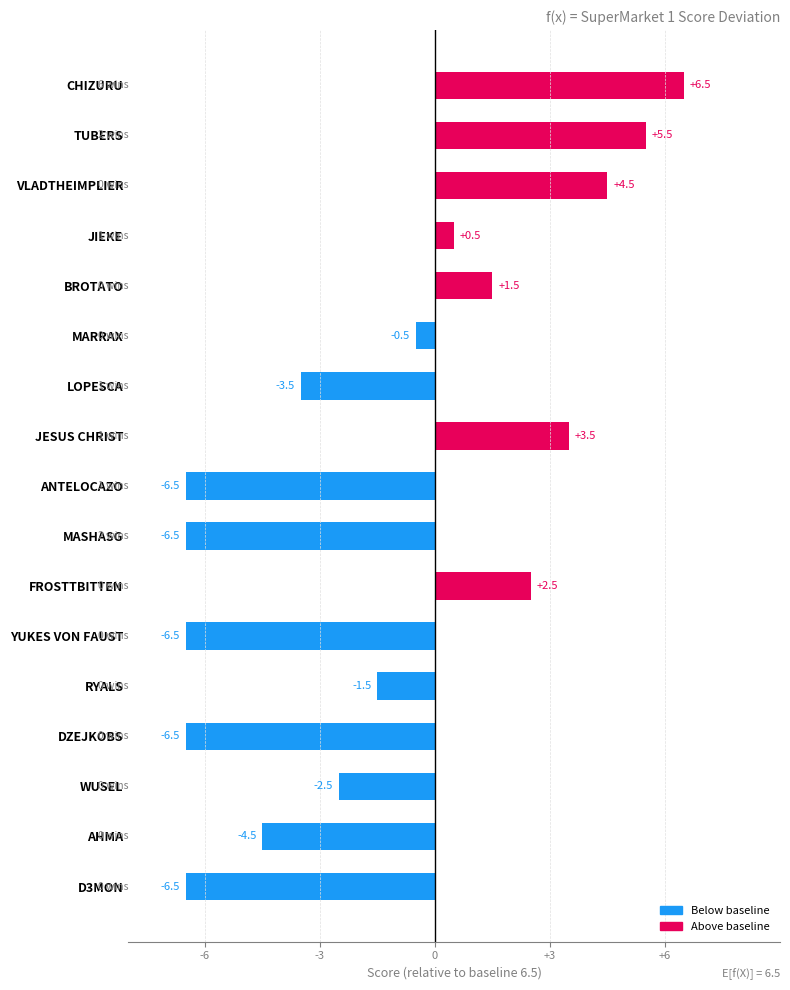

Reading right to left, what are all the values shown in this chart?

-6.5	-4.5	-2.5	-6.5	-1.5	-6.5	2.5	-6.5	-6.5	3.5	-3.5	-0.5	1.5	0.5	4.5	5.5	6.5